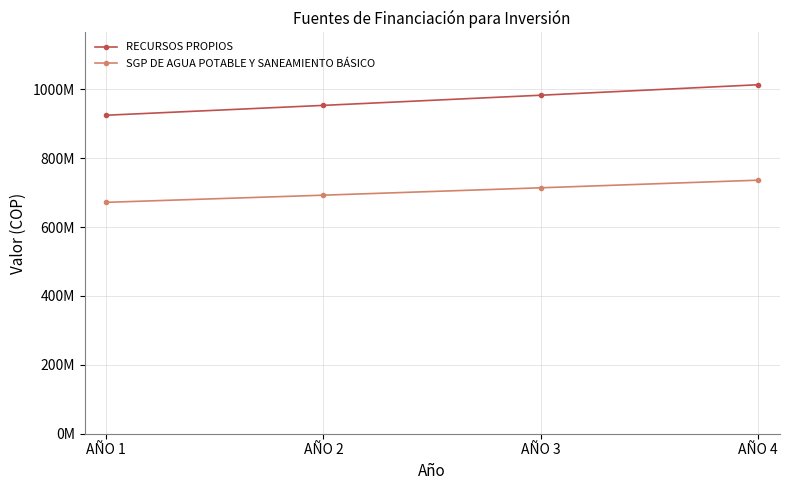

The value of SGP DE AGUA POTABLE Y SANEAMIENTO BÁSICO at AÑO 3 is 714043905.8. True or false?

True